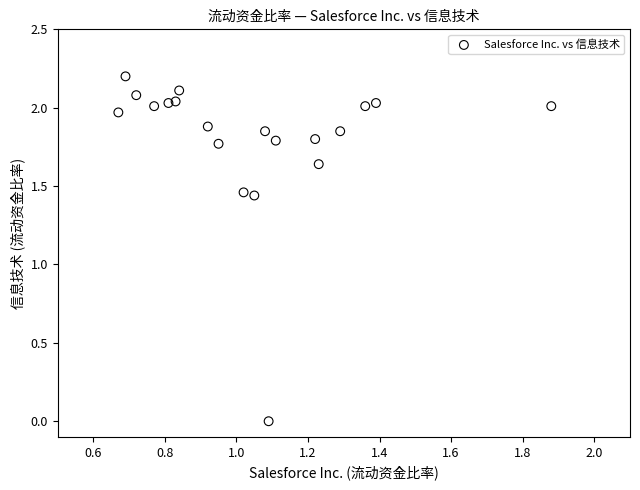

What is the range of X values (max minus min)?

1.2